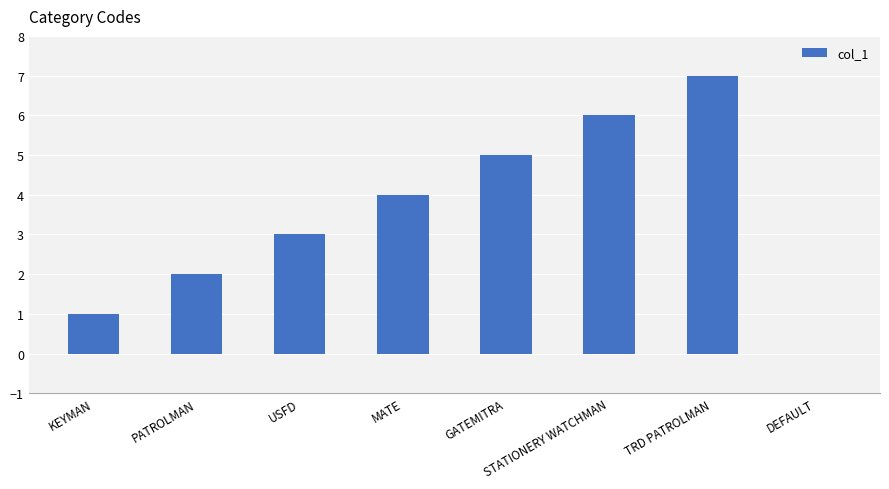

Is it true that the value at STATIONERY WATCHMAN is 6?

True